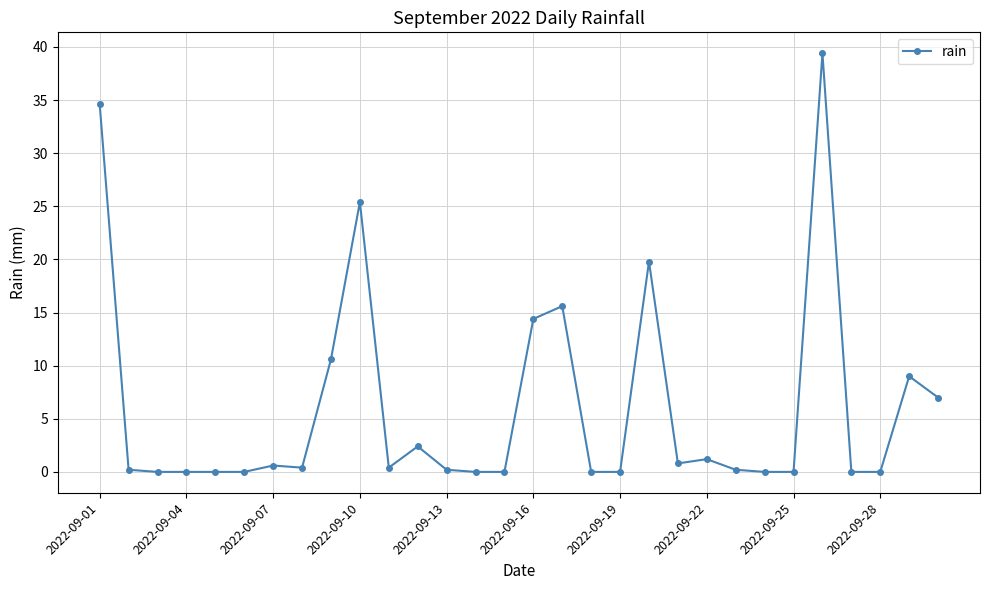

What is the average value?

6.1